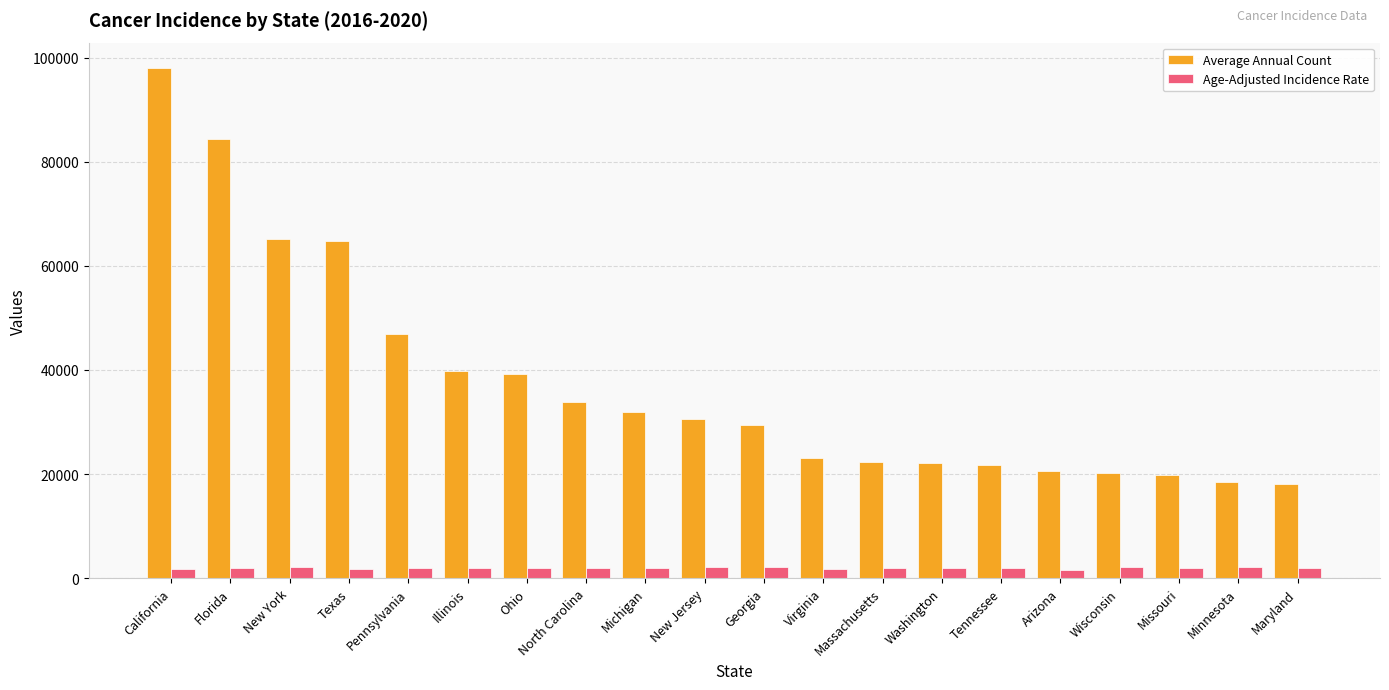

What is the difference between the highest and lowest values at Missouri?

17877.5